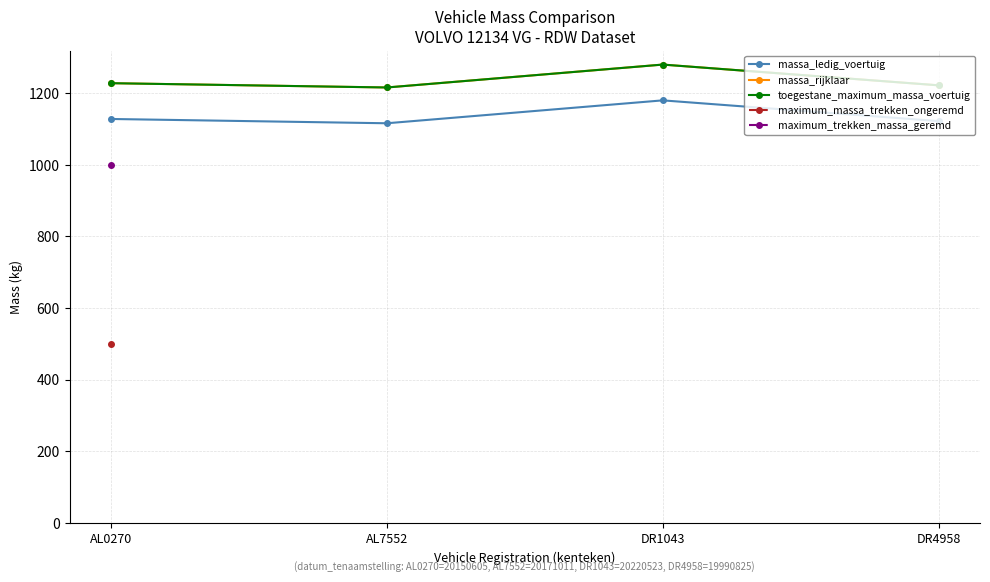

Which series has the widest spread of values?

massa_ledig_voertuig